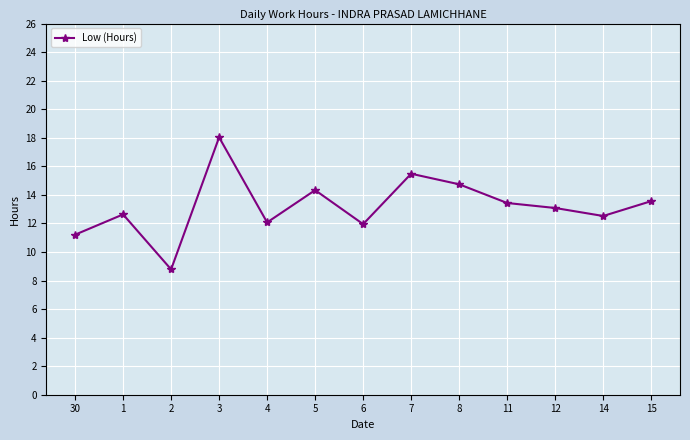

What is the value of the 9th point from the left?

14.7